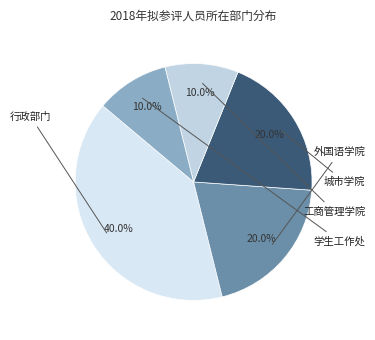

To the nearest percent, what is the average slice percentage?

20%